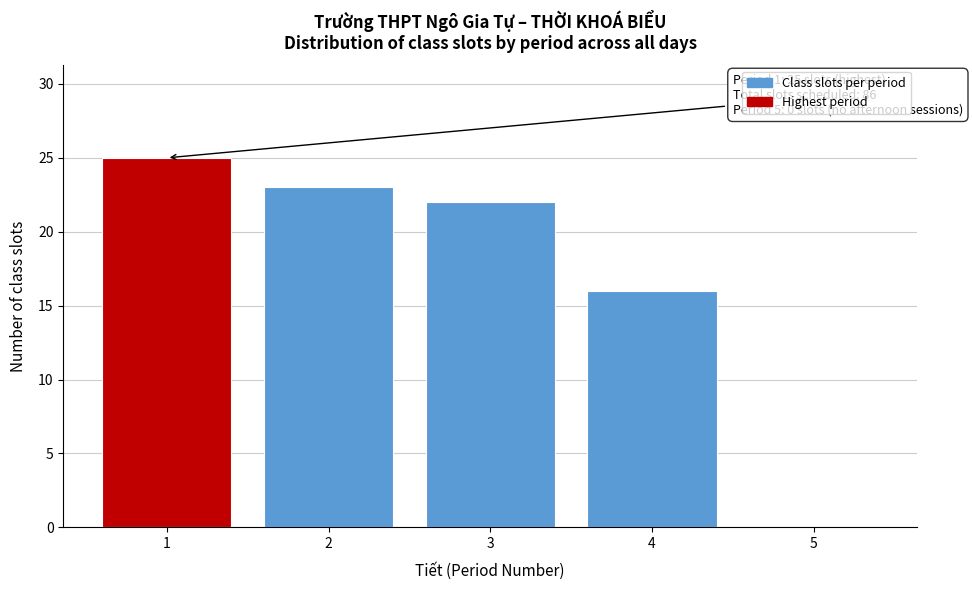

Reading left to right, list all the values displayed in this chart.

1=25	2=23	3=22	4=16	5=0